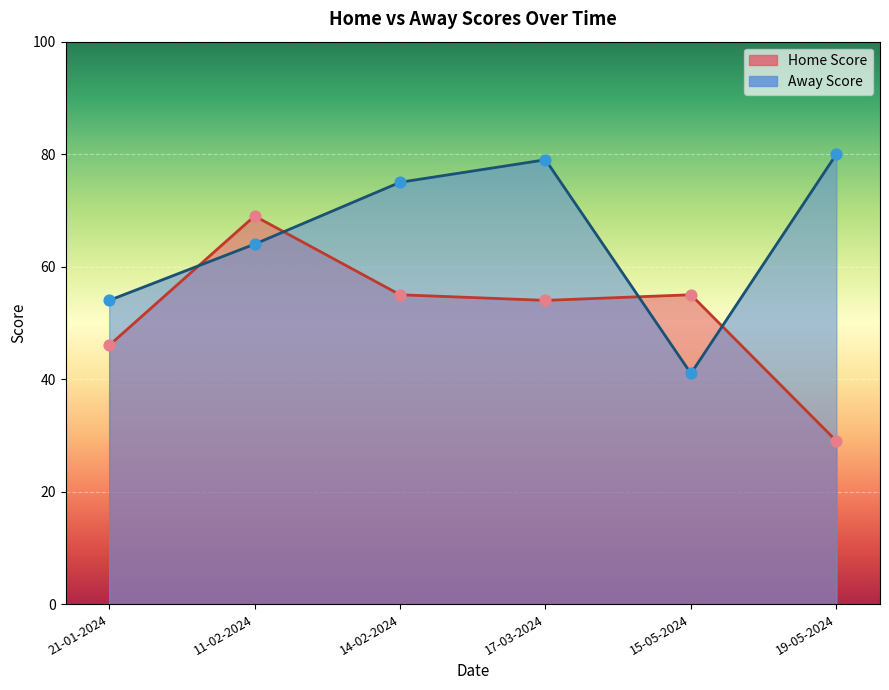

What are all the series names shown in the legend?

Home Score, Away Score